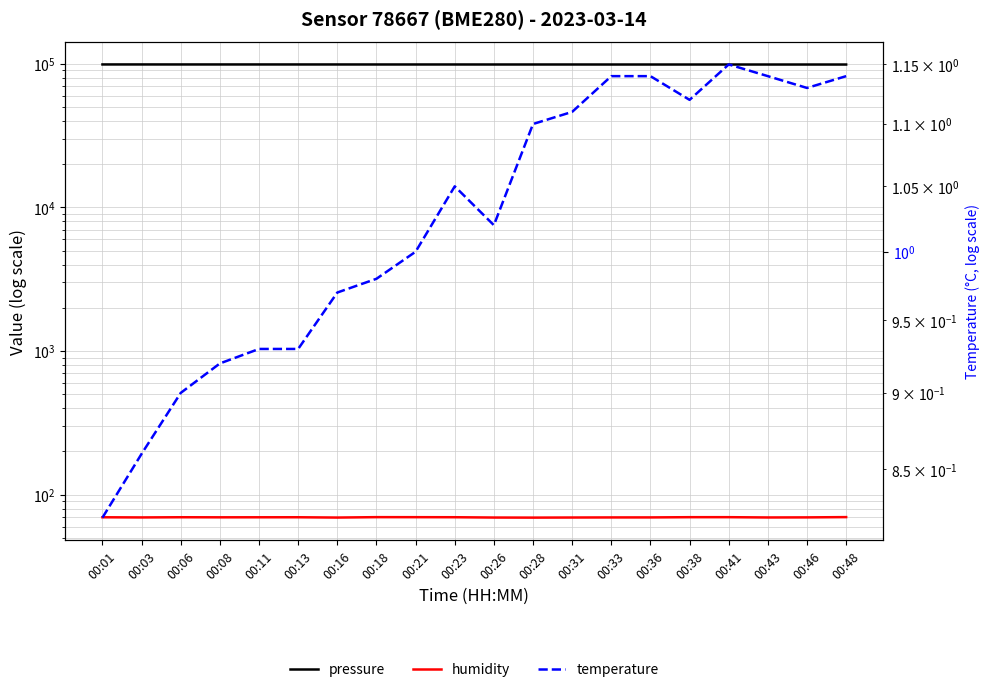

The temperature series shows 1.4 at 00:03. True or false?

False